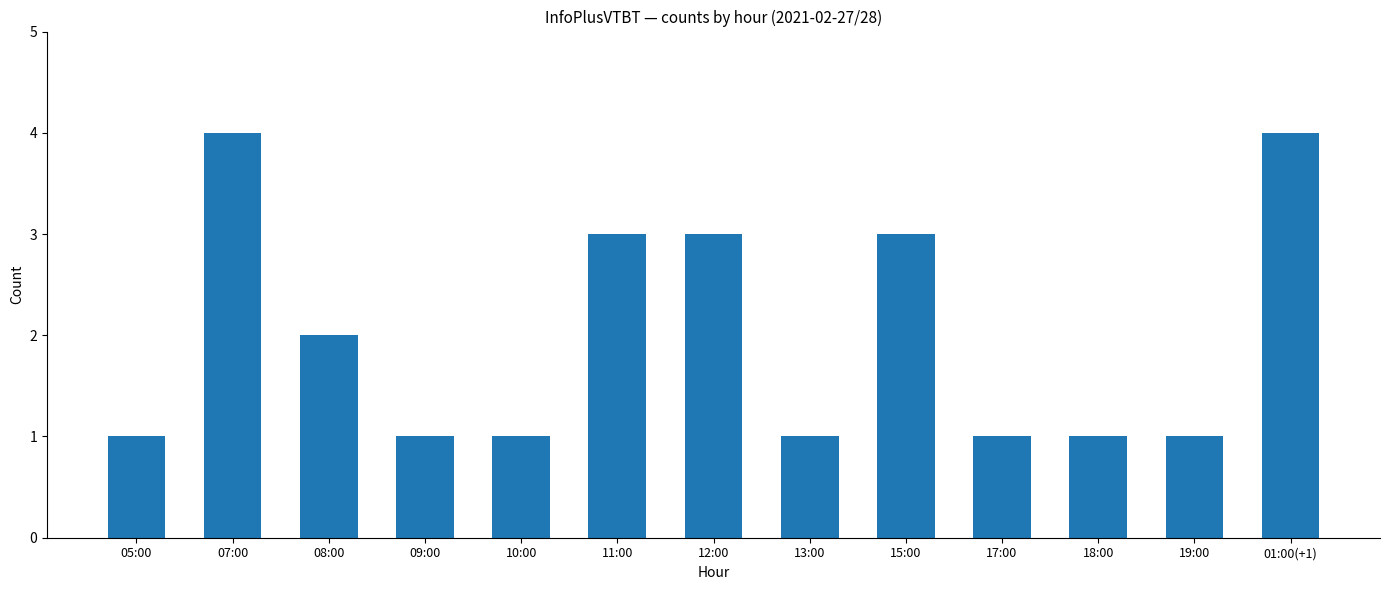

Where is the data nearest to the value 2?

08:00